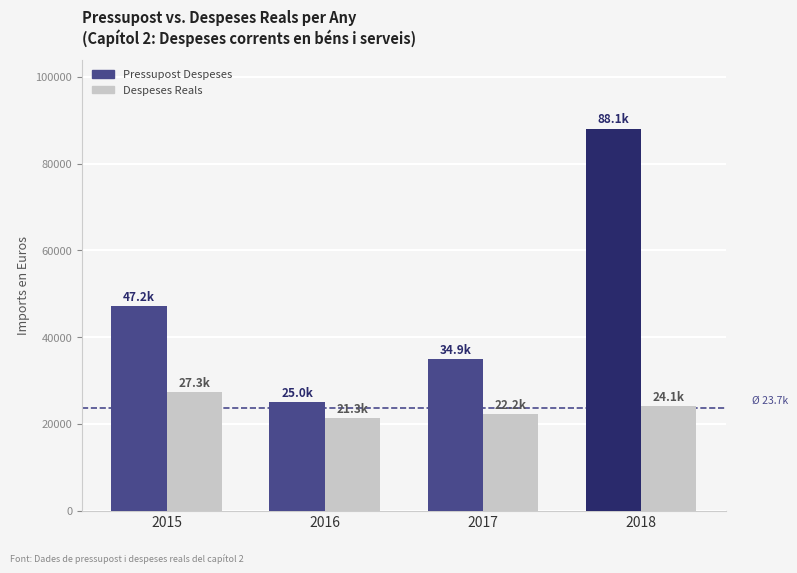

How many categories are shown in the chart?

4